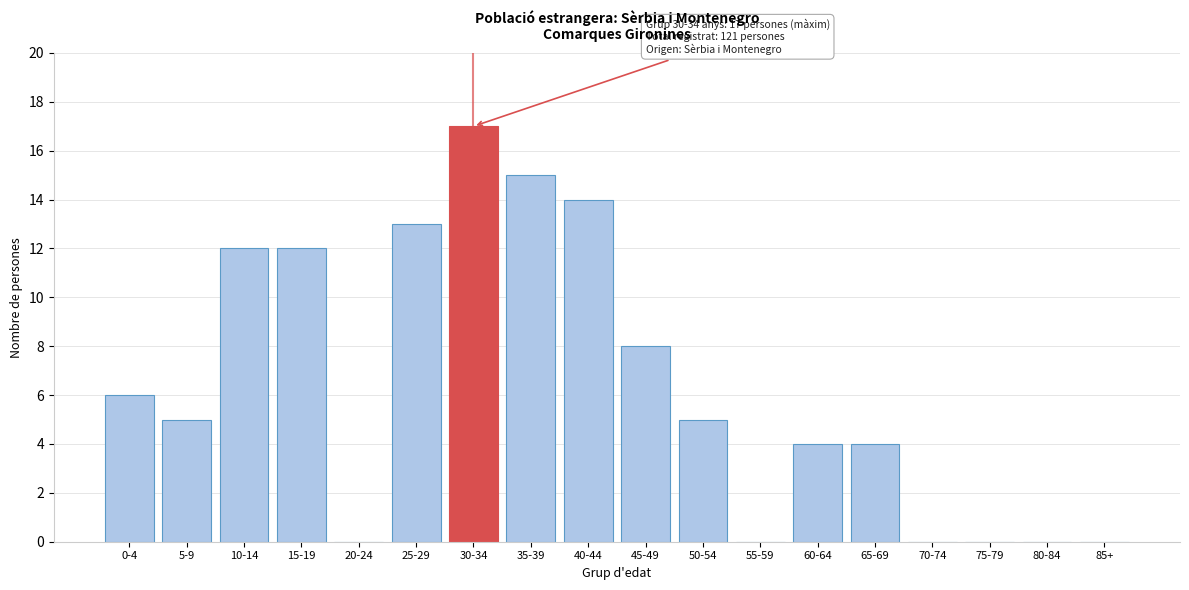

Reading left to right, extract all data points from this chart.

0-4=6	5-9=5	10-14=12	15-19=12	20-24=0	25-29=13	30-34=17	35-39=15	40-44=14	45-49=8	50-54=5	55-59=0	60-64=4	65-69=4	70-74=0	75-79=0	80-84=0	85+=0